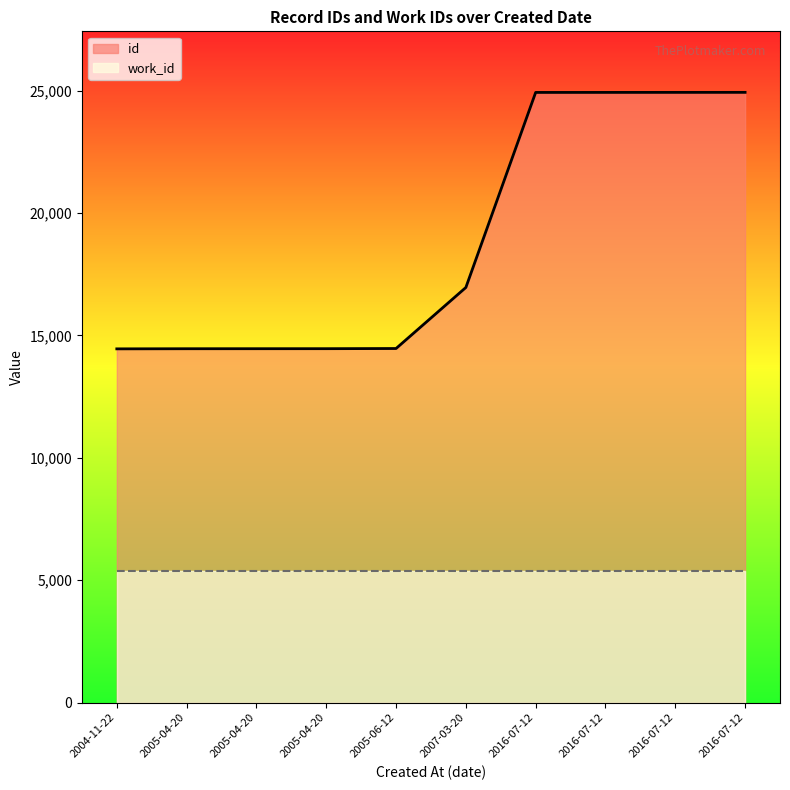

Reading left to right, transcribe all the data shown in this chart.

id: 2004-11-22=14451	2005-04-20=14456	2005-04-20=14457	2005-04-20=14458	2005-06-12=14465	2007-03-20=16958	2016-07-12=24926	2016-07-12=24927	2016-07-12=24928	2016-07-12=24929
work_id: 2004-11-22=5366	2005-04-20=5366	2005-04-20=5366	2005-04-20=5366	2005-06-12=5366	2007-03-20=5366	2016-07-12=5366	2016-07-12=5366	2016-07-12=5366	2016-07-12=5366